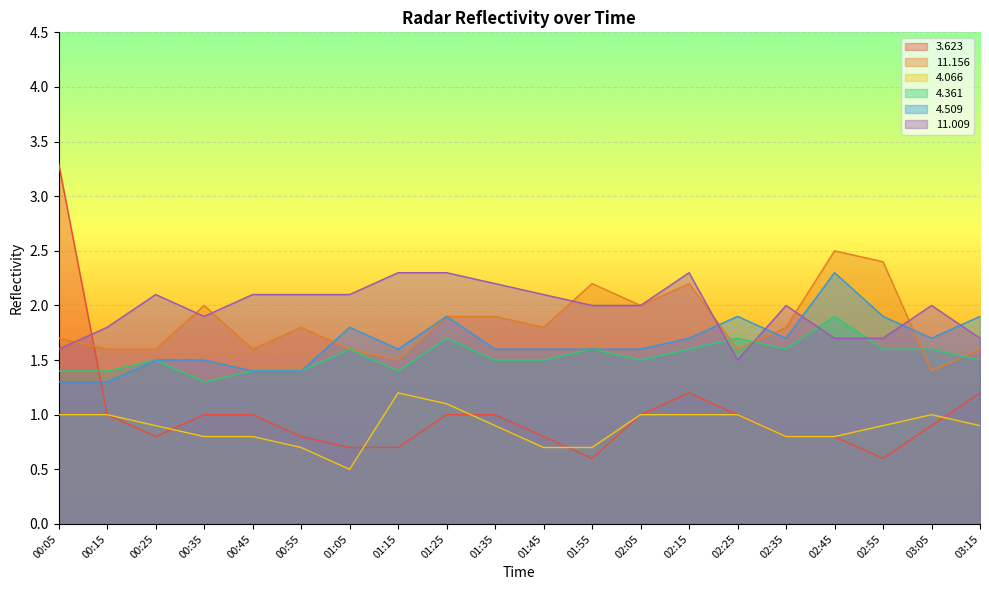

Between 01:45 and 02:35, which series saw the biggest shift?

  4.066